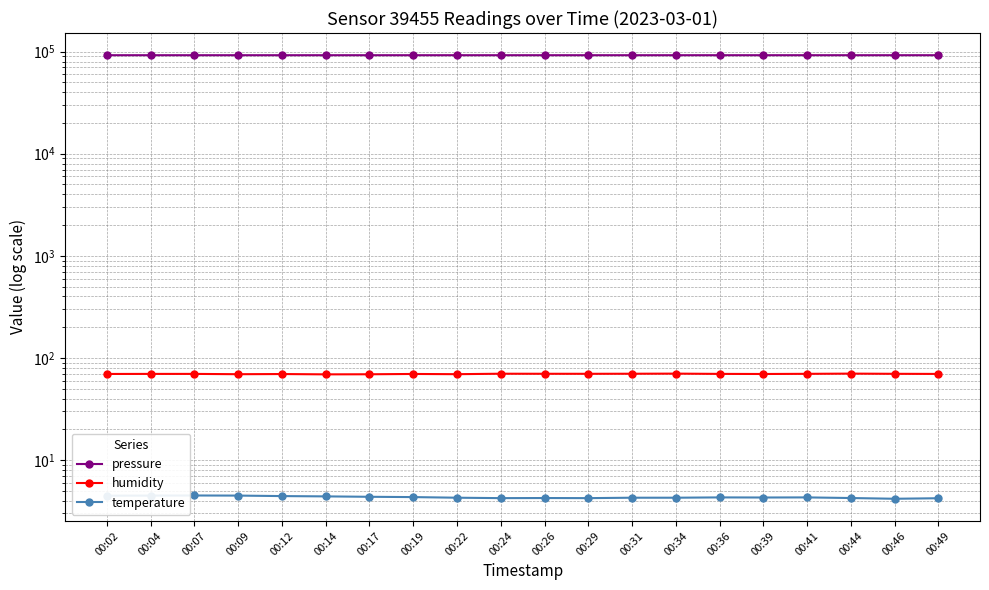

What is the difference between the highest and lowest values at 00:04?

92262.9